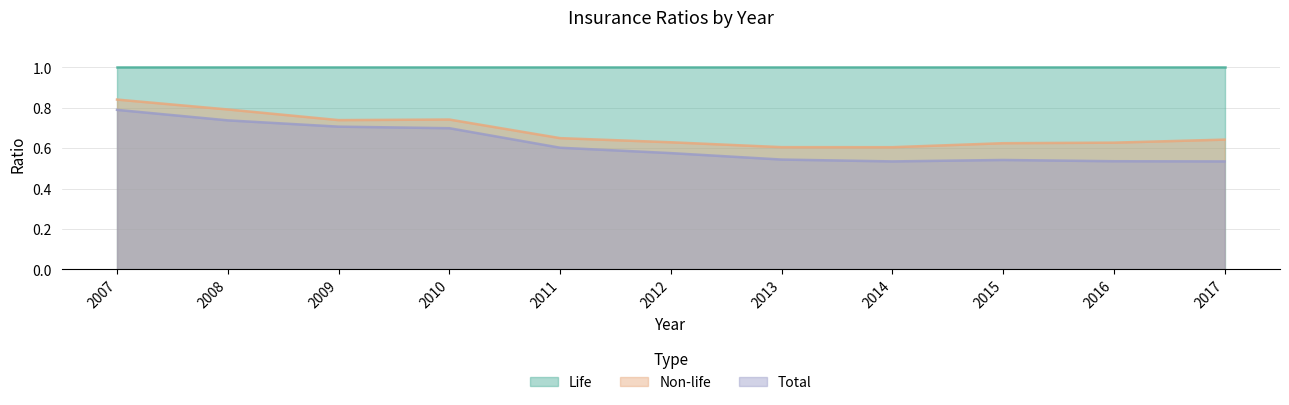

True or false: Total has a value of 0.6 at 2011.

True